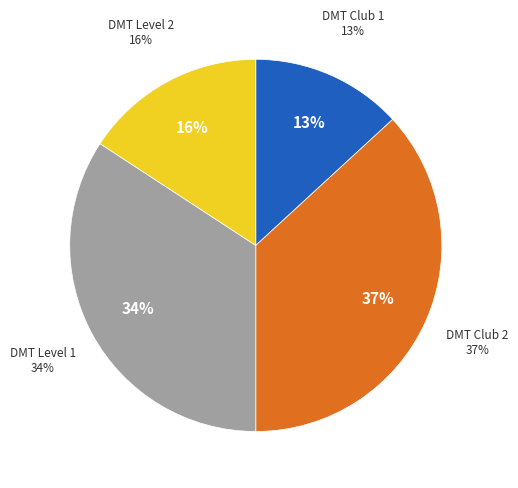

Is there a majority slice in this chart?

No